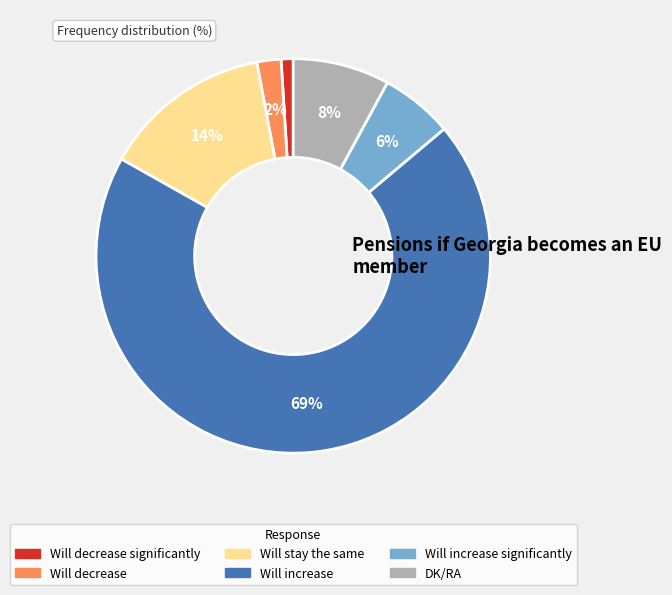

To the nearest percent, what is the average slice percentage?

17%